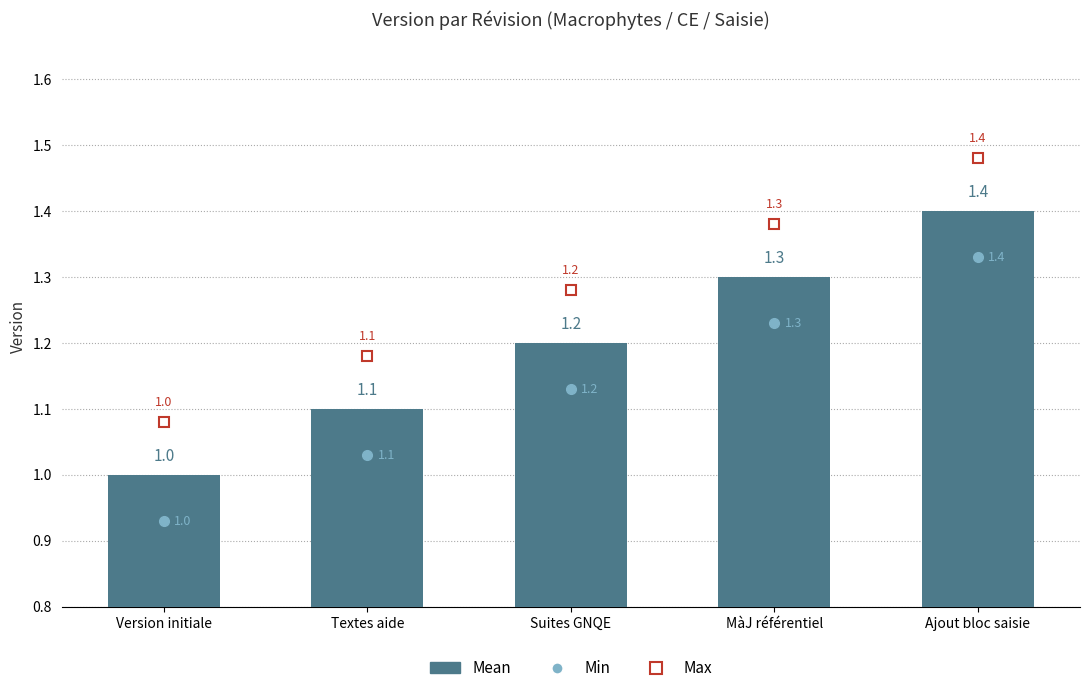

Rank the categories by value from lowest to highest.

Version initiale, Textes aide, Suites GNQE, MàJ référentiel, Ajout bloc saisie